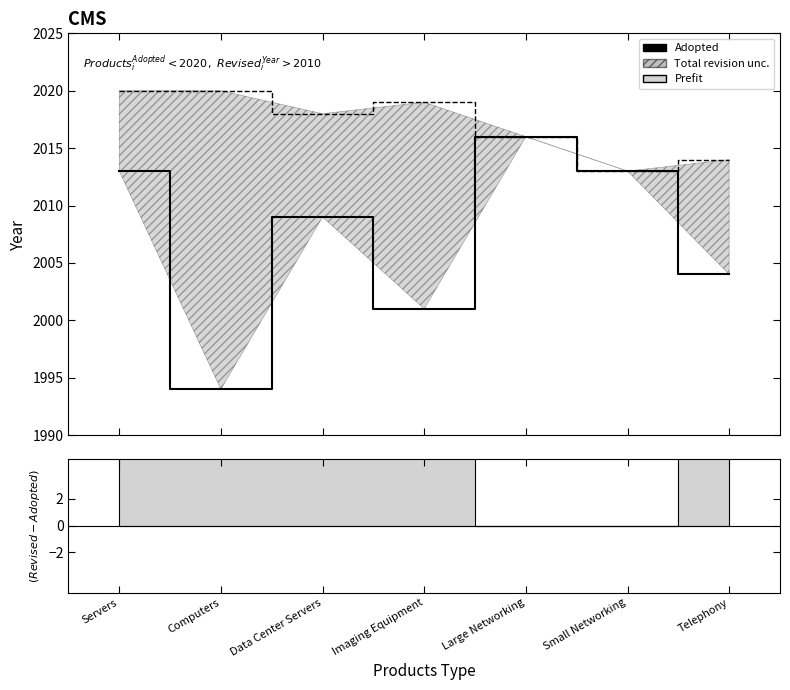

List the labels in order of Revised value, smallest first.

Small Networking, Telephony, Large Networking, Data Center Servers, Imaging Equipment, Servers, Computers